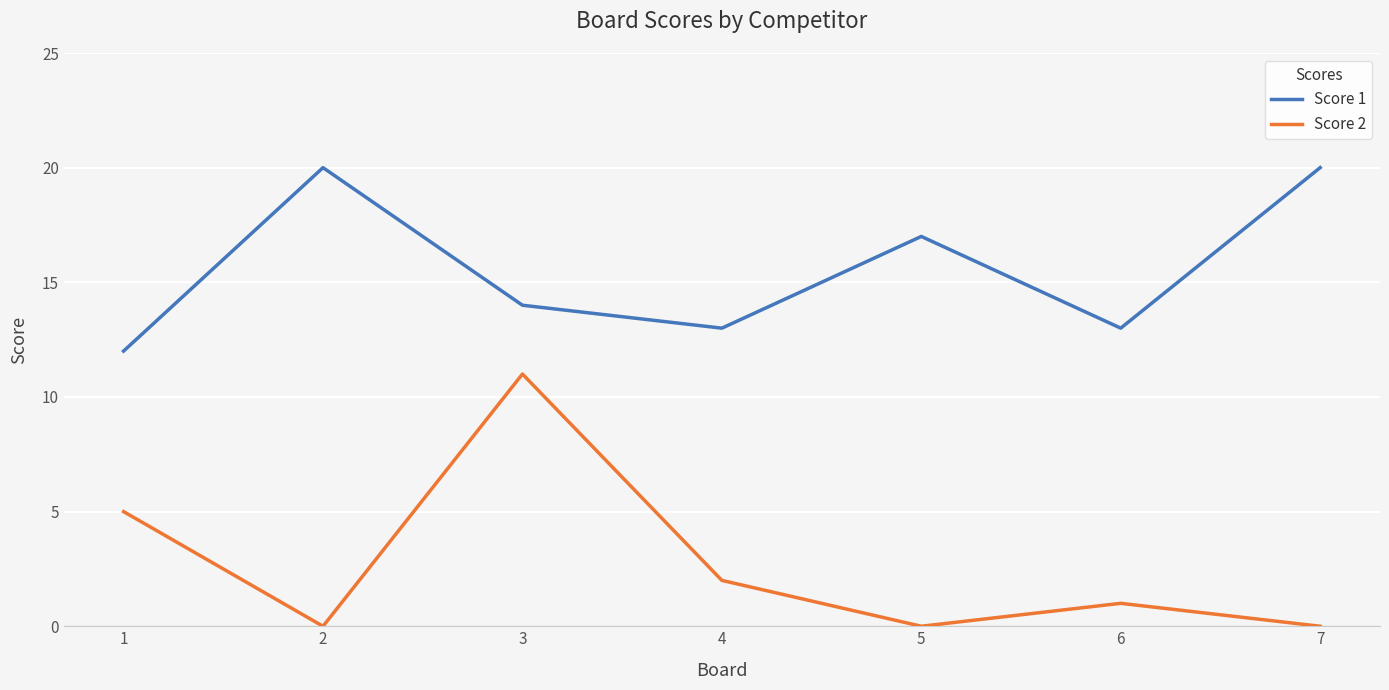

Reading left to right, list all the values displayed in this chart.

Score 1: 1=12	2=20	3=14	4=13	5=17	6=13	7=20
Score 2: 1=5	2=0	3=11	4=2	5=0	6=1	7=0